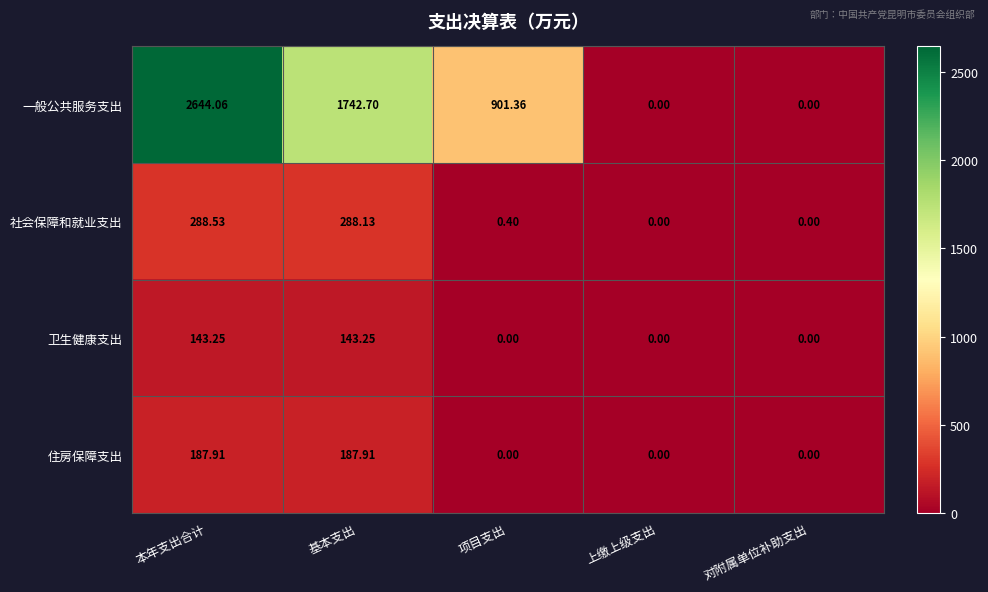

At which category does the chart reach its peak across all series?

本年支出合计